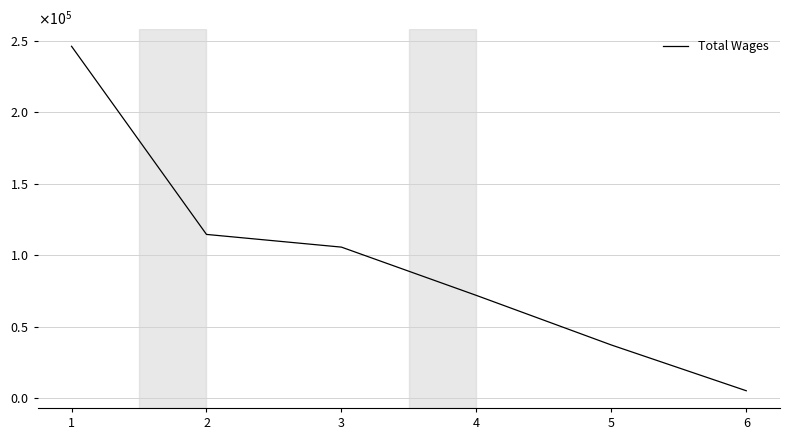

The value at 4 is 71892. True or false?

True